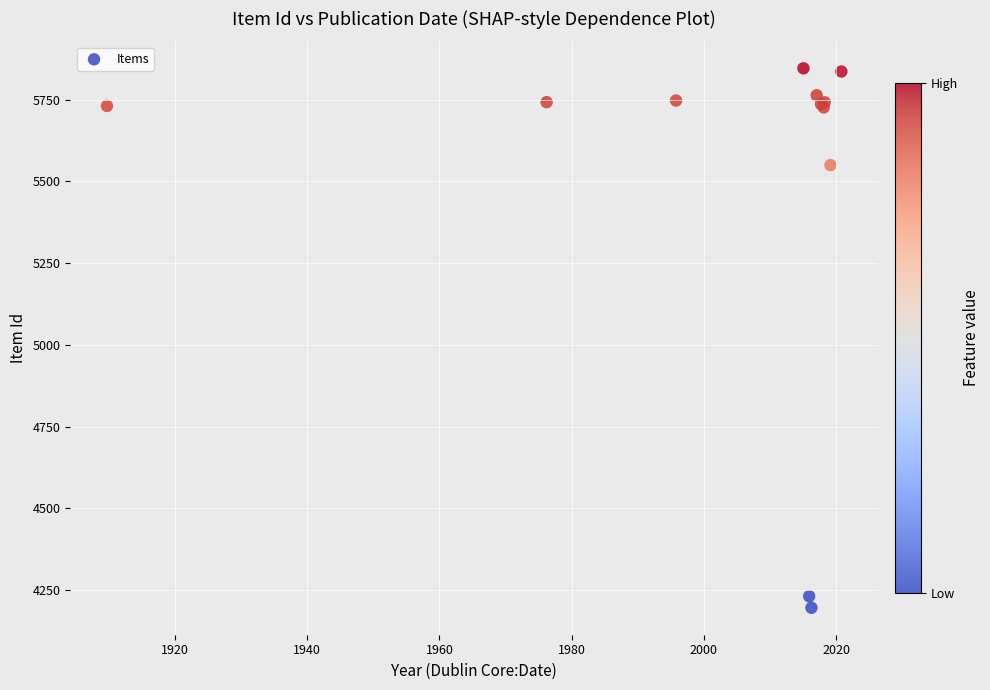

What Y value in the scatter plot is closest to 5020?

5549.9